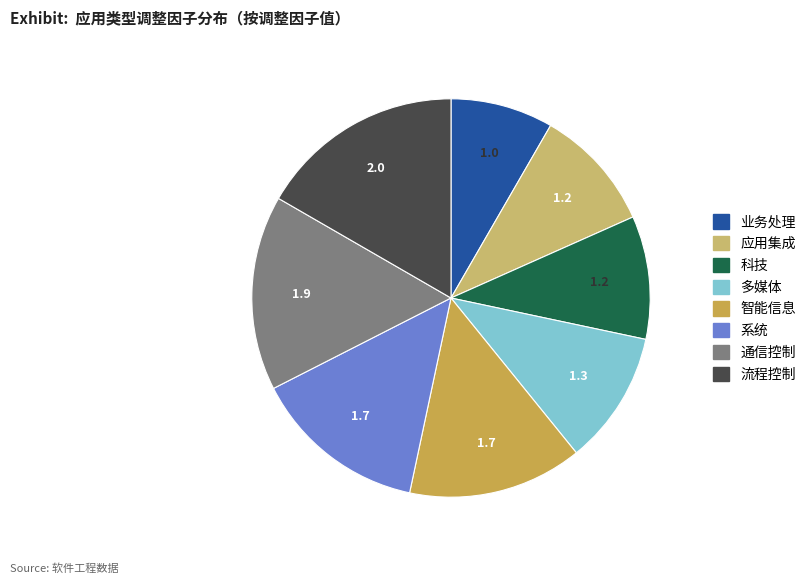

Does any single category account for the majority?

No